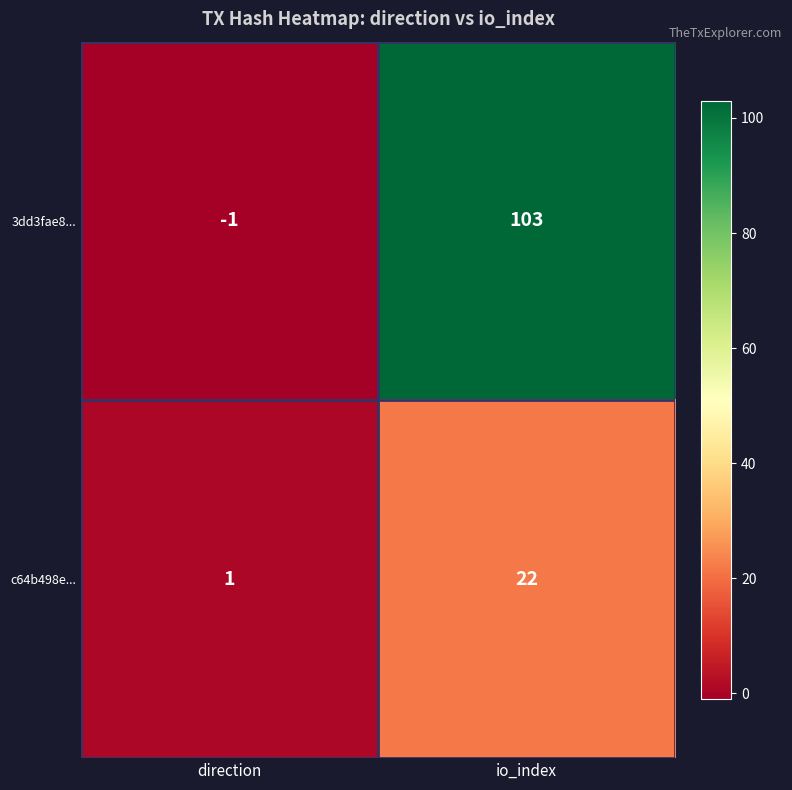

What is the greatest value displayed?

103